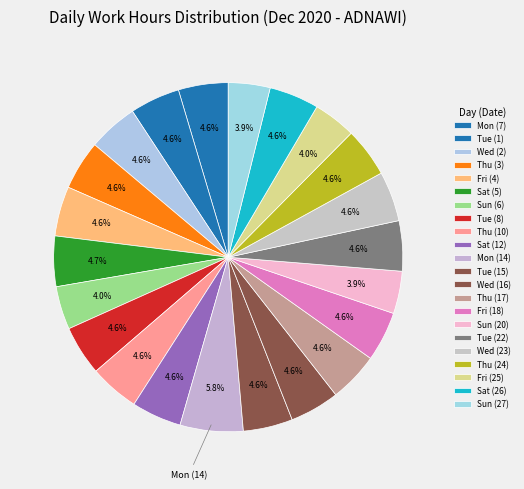

Count the number of slices in the pie.

22